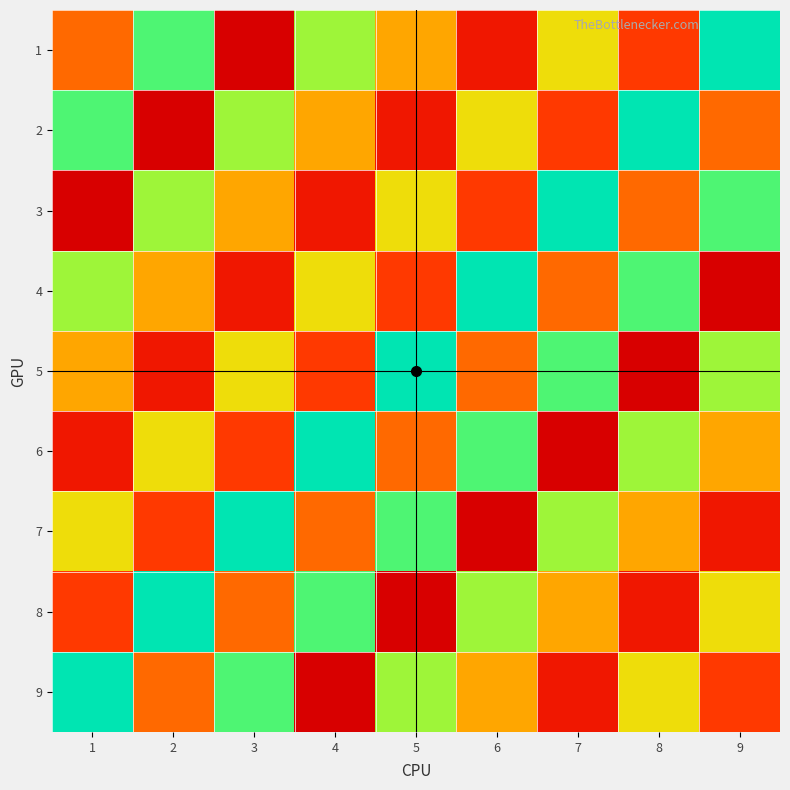

Which series changed the most between 2 and 5?

8